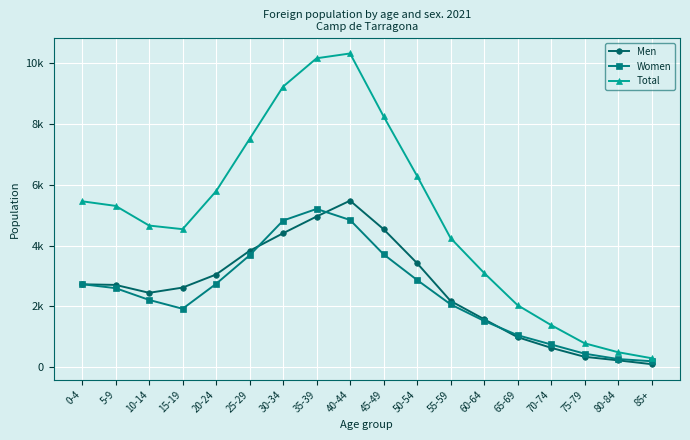

How many interior local valleys does the Men series have?

1